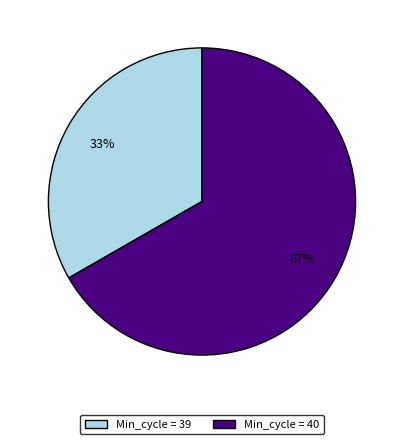

Is there any slice that represents more than half of the pie?

Yes